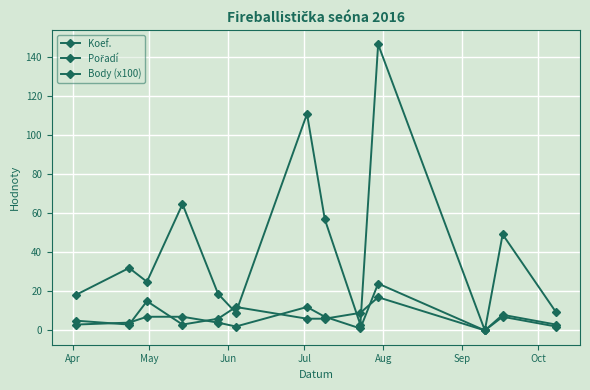

How many times do Body (x100) and Pořadí cross each other?

4